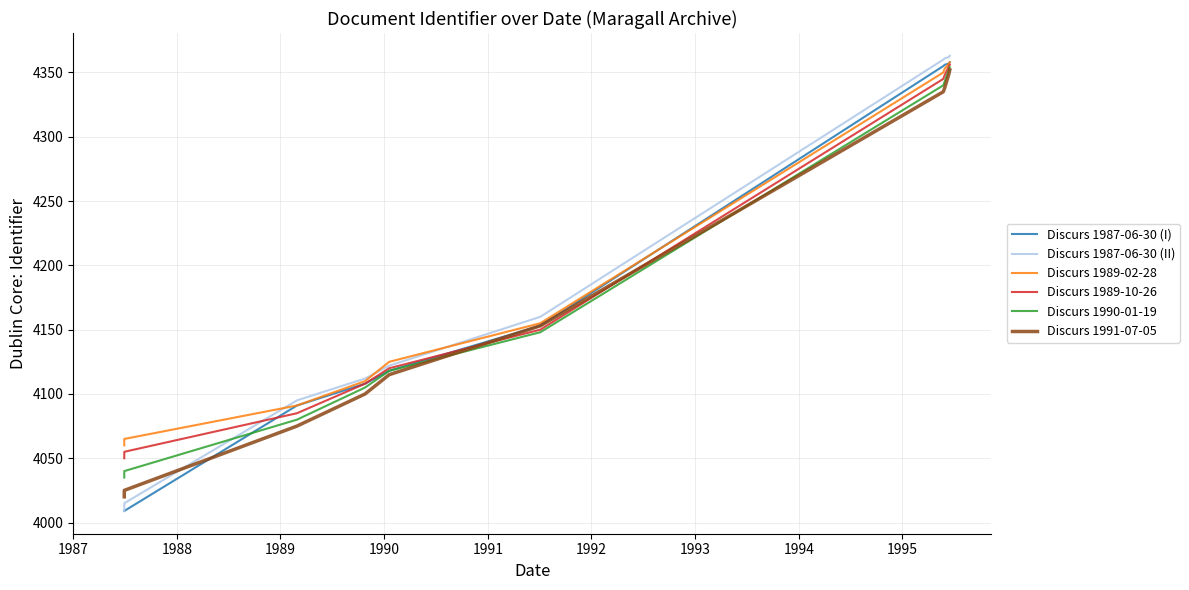

How many values in the Discurs 1989-10-26 series are below 4150?

5